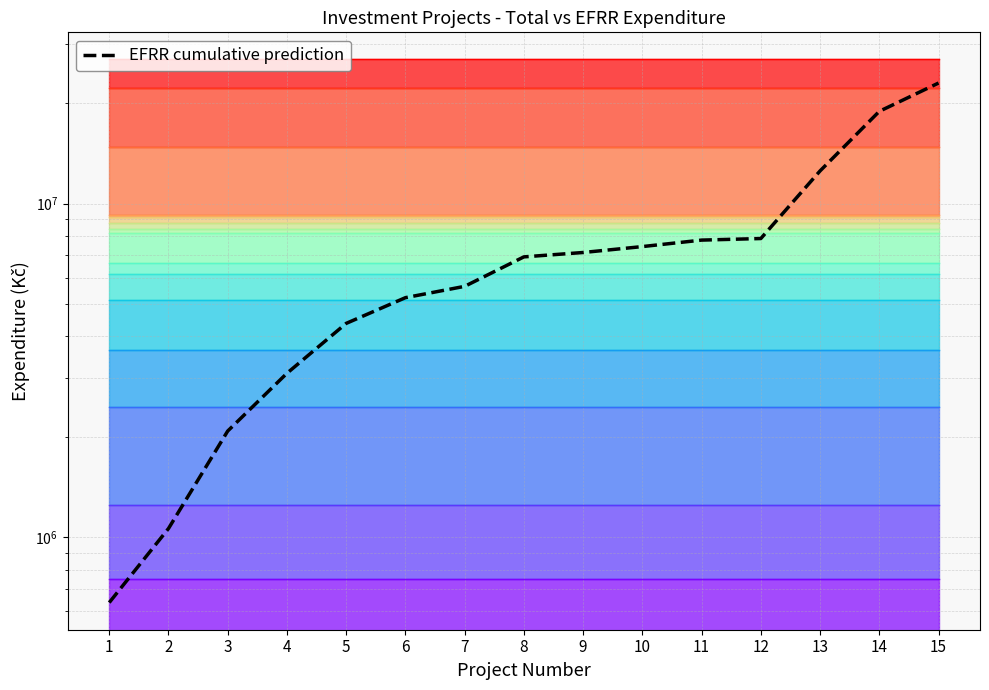

How many lines are shown in the chart?

1